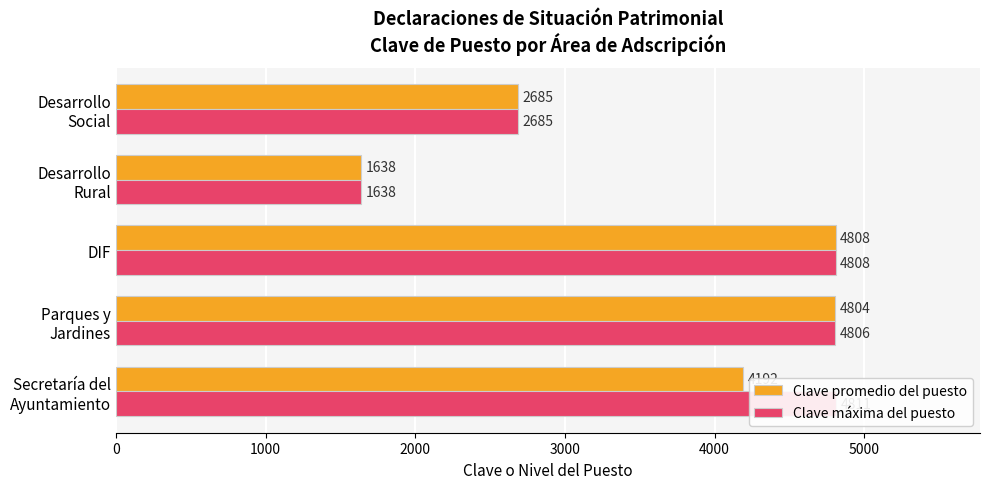

Which has a higher value, DIF or Desarrollo Social?

DIF